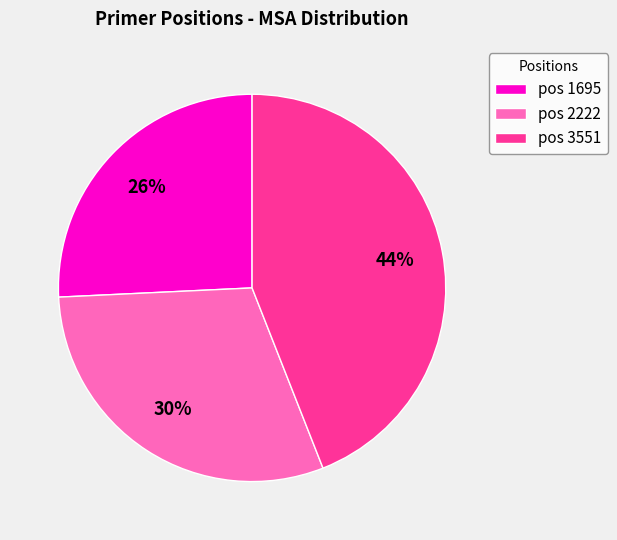

What is the largest slice in the pie chart?

pos 3551